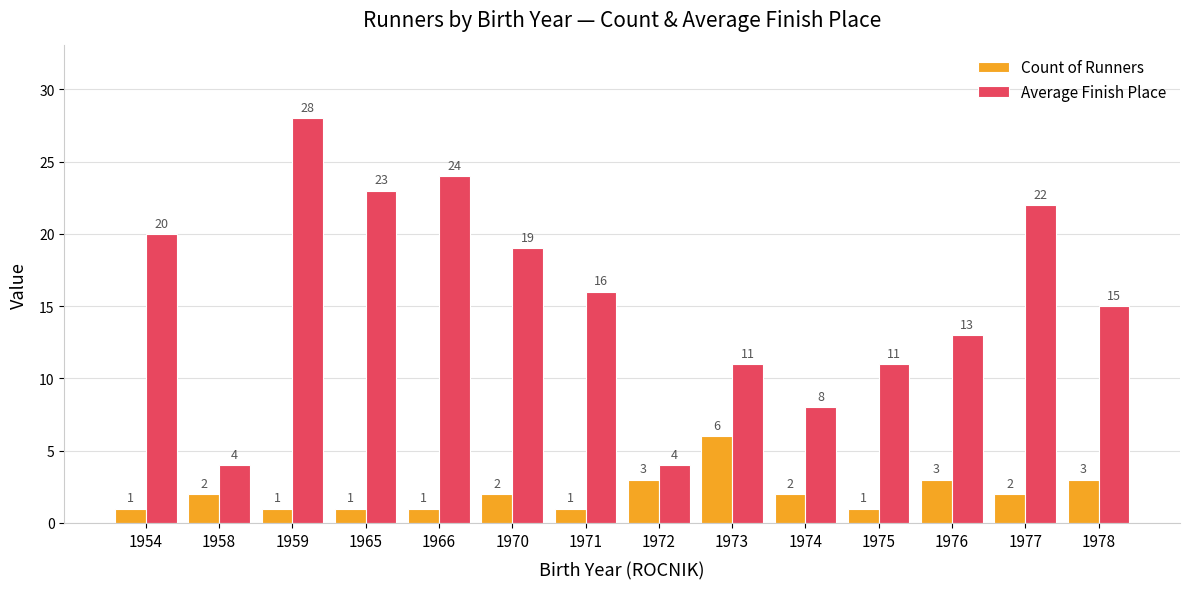

What are all the series names shown in the legend?

Count of Runners, Average Finish Place